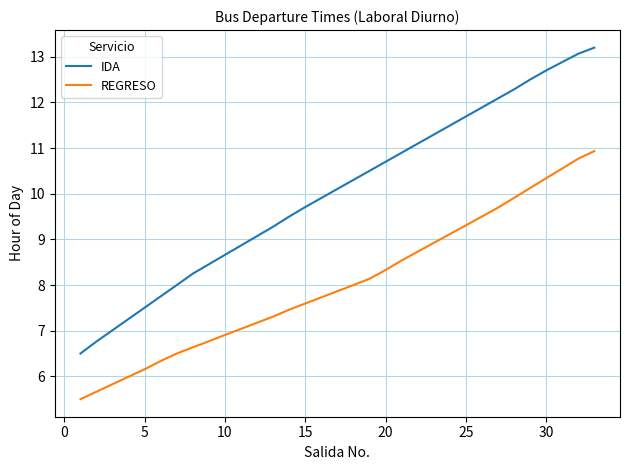

Which series has the widest spread of values?

IDA